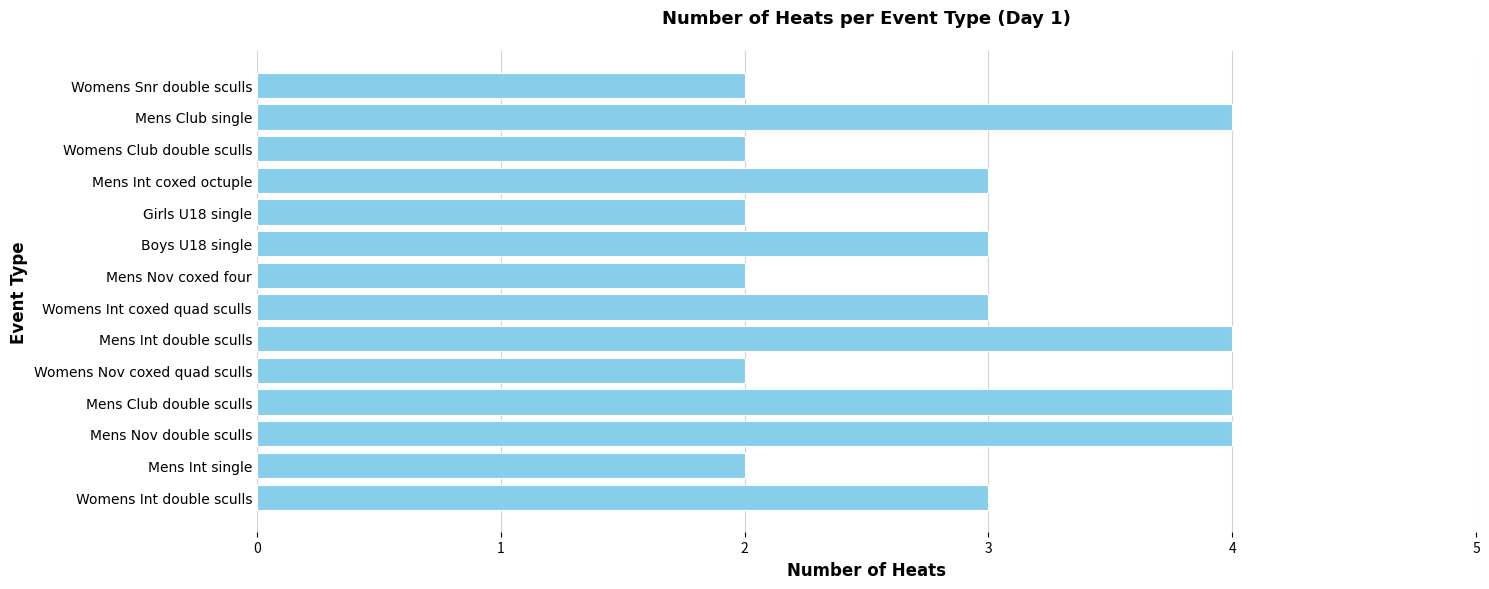

What is the sum of all values?

40